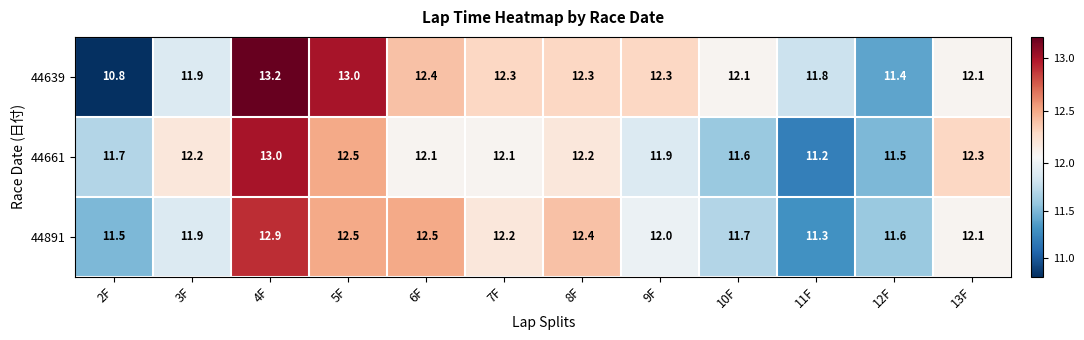

Which label corresponds to the largest value in the chart?

4F